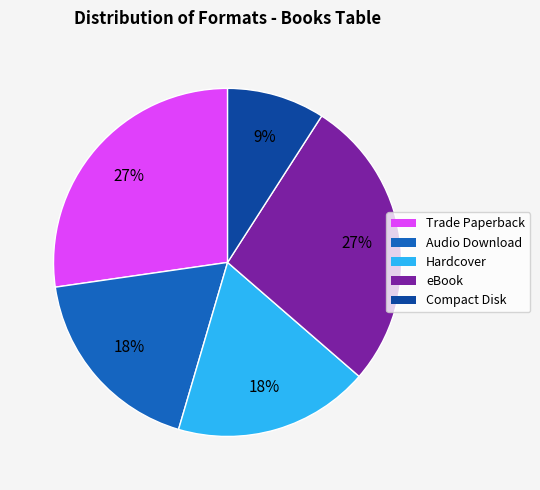

Which slice is the smallest?

Compact Disk